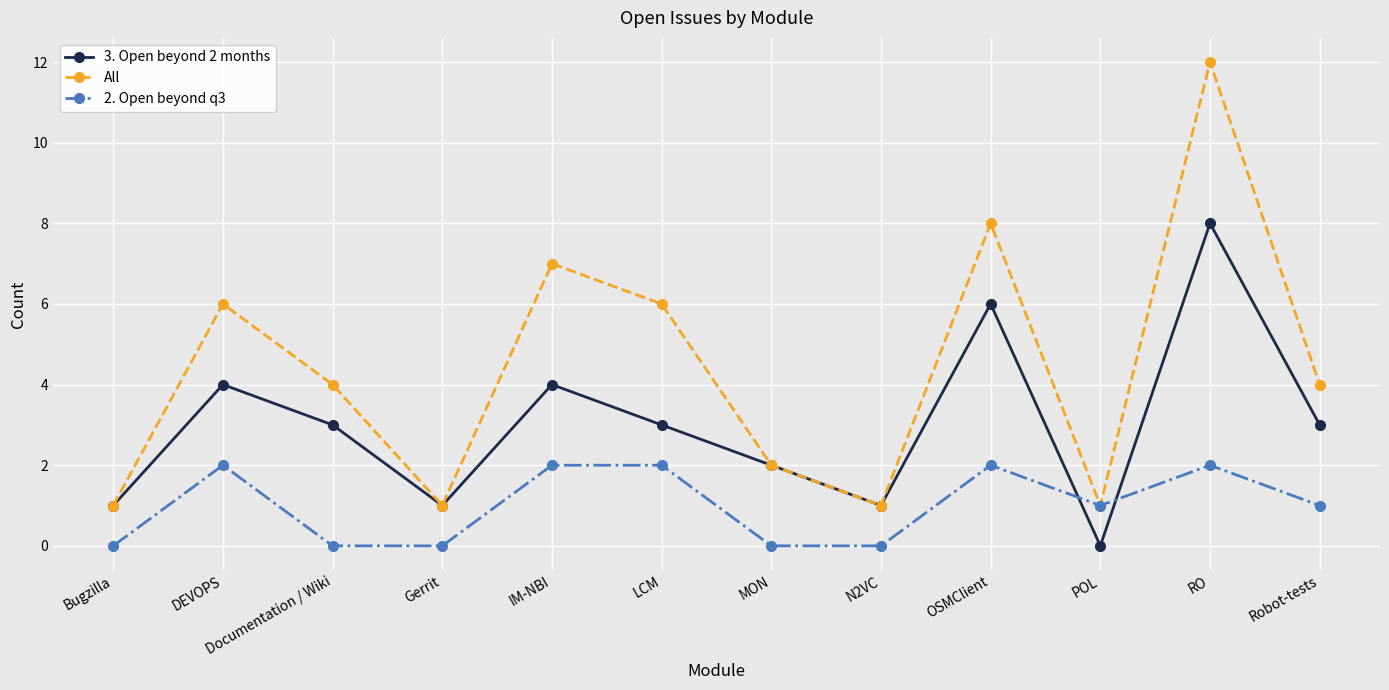

What is the maximum value shown in the chart?

12